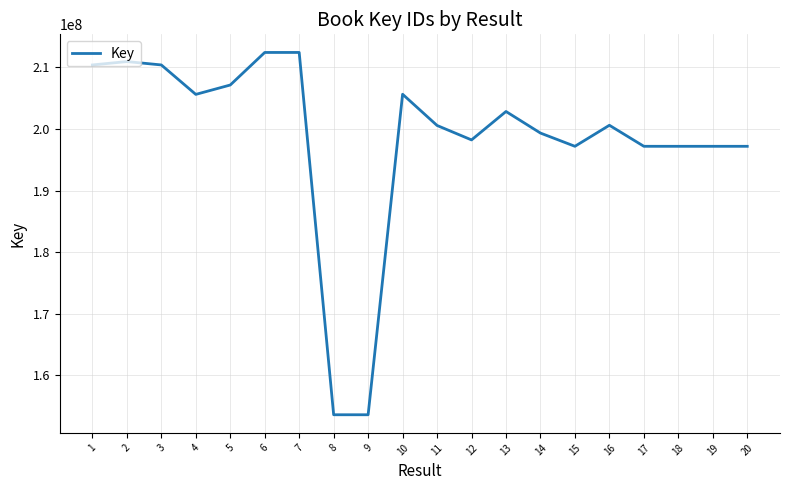

Is it true that the value at 11 is 200554214?

True